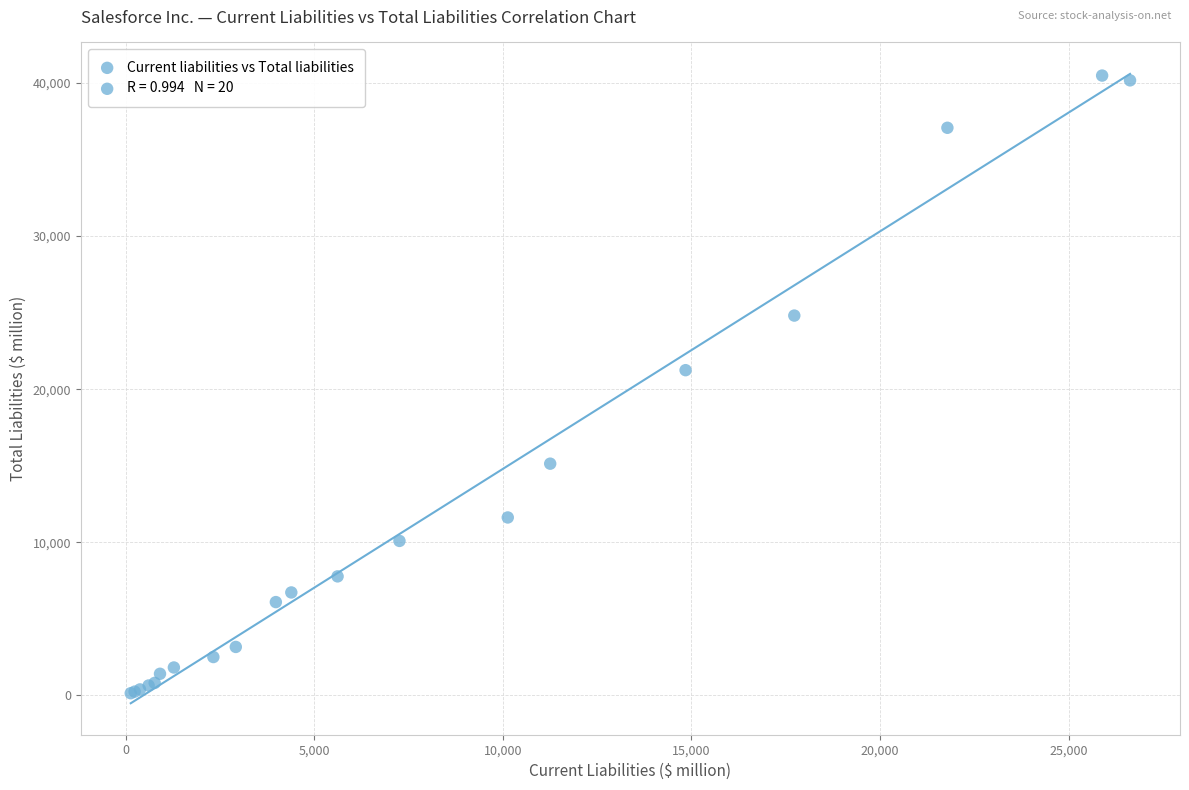

What Y value in the scatter plot is closest to 20312?

21241